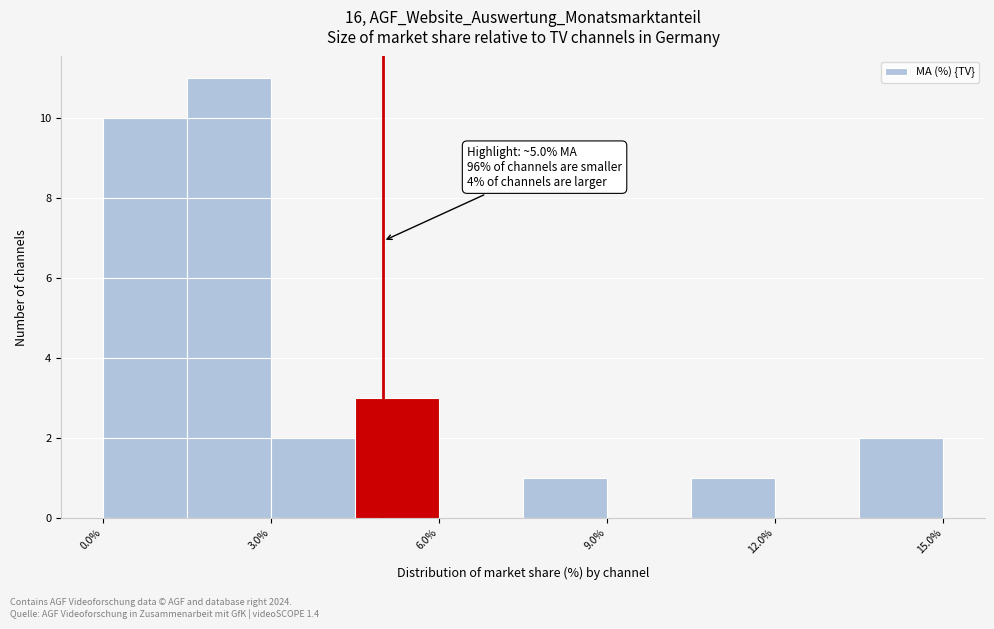

Read against the x-axis, roughly where is the centre of the tallest bar?

2.5